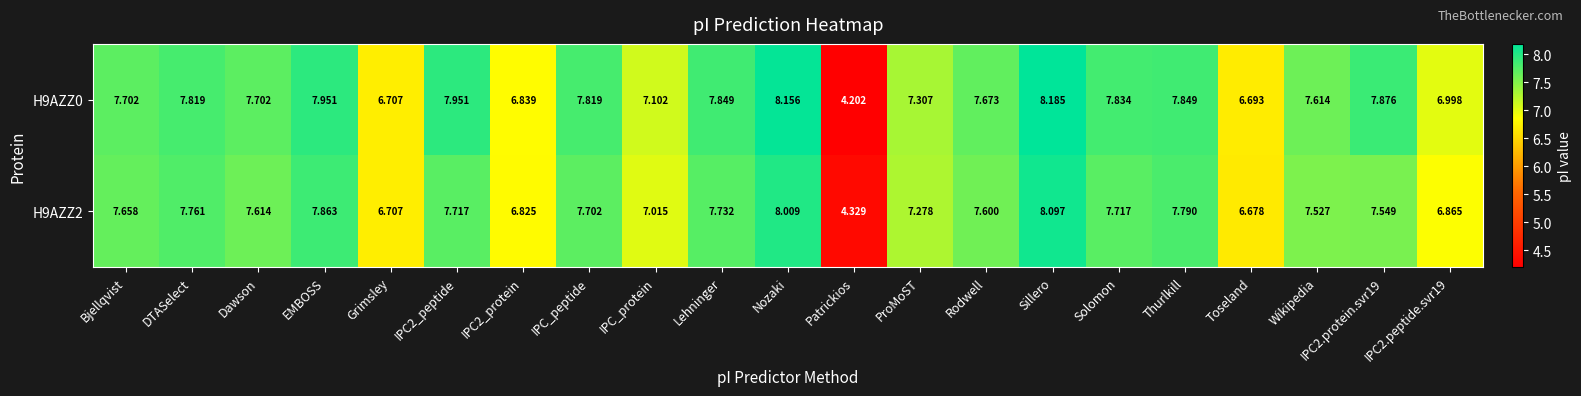

Where is H9AZZ2 nearest to the value 6?

Toseland